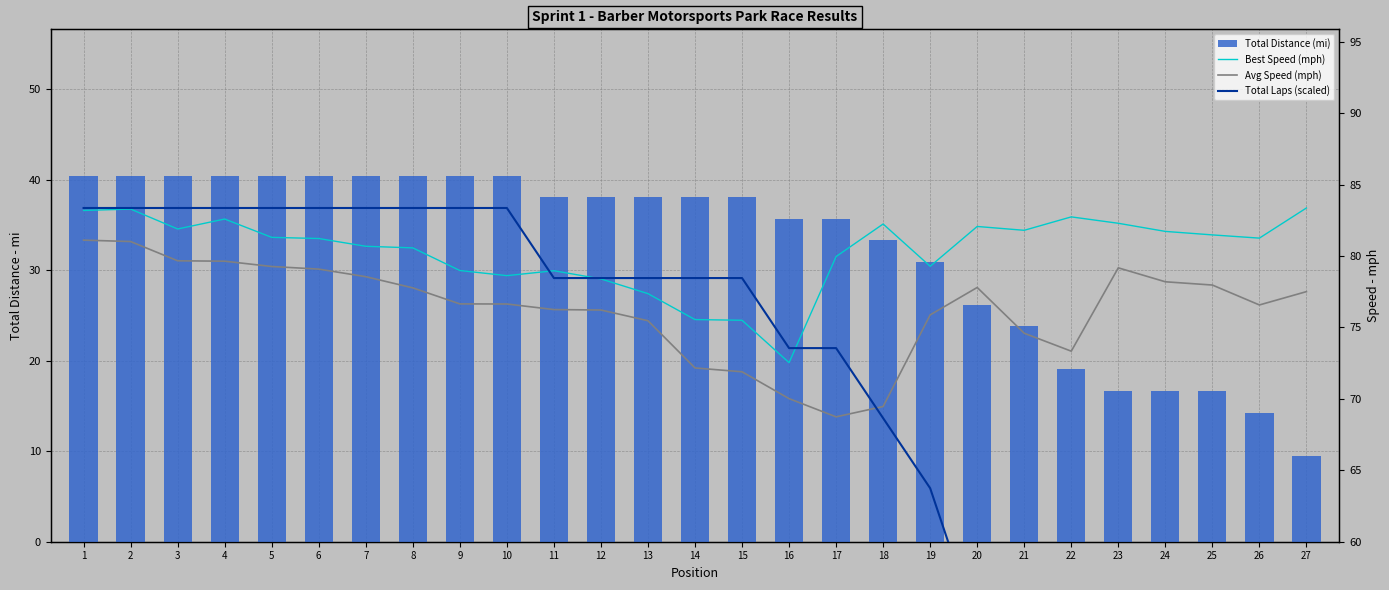

Reading left to right, transcribe all the data shown in this chart.

Total Distance (mi): 1=40.5	2=40.5	3=40.5	4=40.5	5=40.5	6=40.5	7=40.5	8=40.5	9=40.5	10=40.5	11=38.1	12=38.1	13=38.1	14=38.1	15=38.1	16=35.7	17=35.7	18=33.3	19=30.9	20=26.2	21=23.8	22=19.0	23=16.7	24=16.7	25=16.7	26=14.3	27=9.5
Best Speed (mph): 1=83.2	2=83.3	3=81.9	4=82.6	5=81.3	6=81.2	7=80.7	8=80.6	9=79.0	10=78.6	11=79.0	12=78.4	13=77.4	14=75.5	15=75.5	16=72.5	17=80.0	18=82.2	19=79.3	20=82.1	21=81.8	22=82.7	23=82.3	24=81.7	25=81.5	26=81.2	27=83.4
Avg Speed (mph): 1=81.1	2=81.0	3=79.7	4=79.6	5=79.3	6=79.1	7=78.5	8=77.8	9=76.6	10=76.6	11=76.2	12=76.2	13=75.5	14=72.2	15=71.9	16=70.0	17=68.7	18=69.5	19=75.9	20=77.8	21=74.6	22=73.3	23=79.2	24=78.2	25=78.0	26=76.6	27=77.5
Total Laps (scaled): 1=83.4	2=83.4	3=83.4	4=83.4	5=83.4	6=83.4	7=83.4	8=83.4	9=83.4	10=83.4	11=78.5	12=78.5	13=78.5	14=78.5	15=78.5	16=73.6	17=73.6	18=68.6	19=63.7	20=53.9	21=49.0	22=39.2	23=34.3	24=34.3	25=34.3	26=29.4	27=19.6